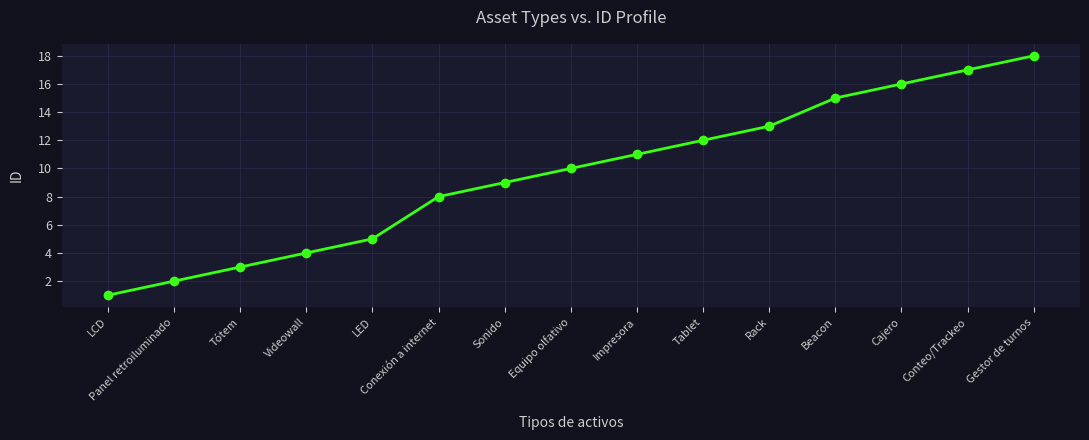

The value at Tablet is 12. True or false?

True